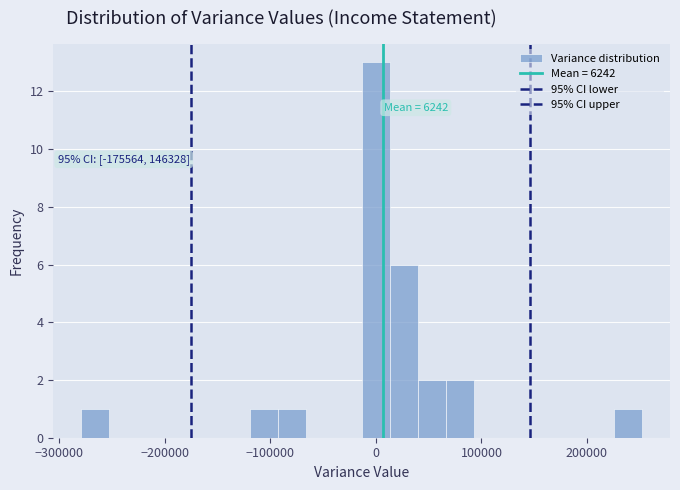

Read against the x-axis, roughly where is the centre of the tallest bar?

0